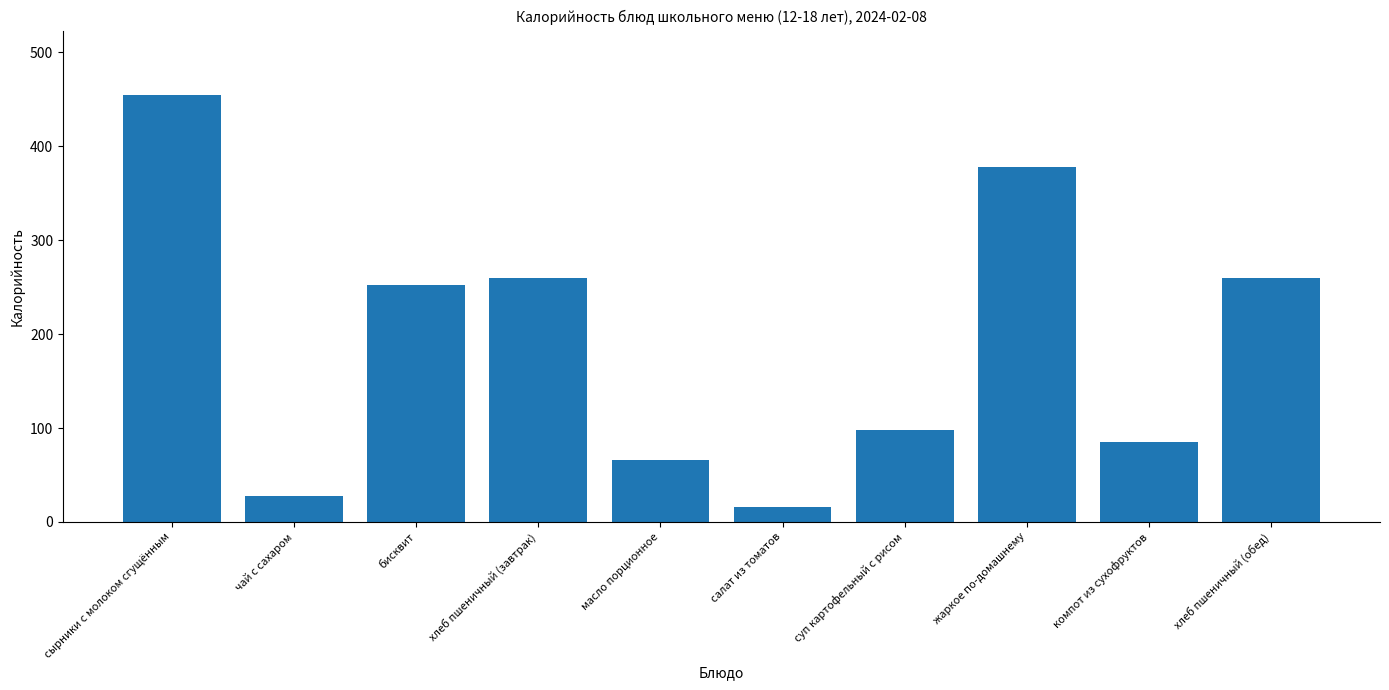

Which has a higher value, суп картофельный с рисом or масло порционное?

суп картофельный с рисом